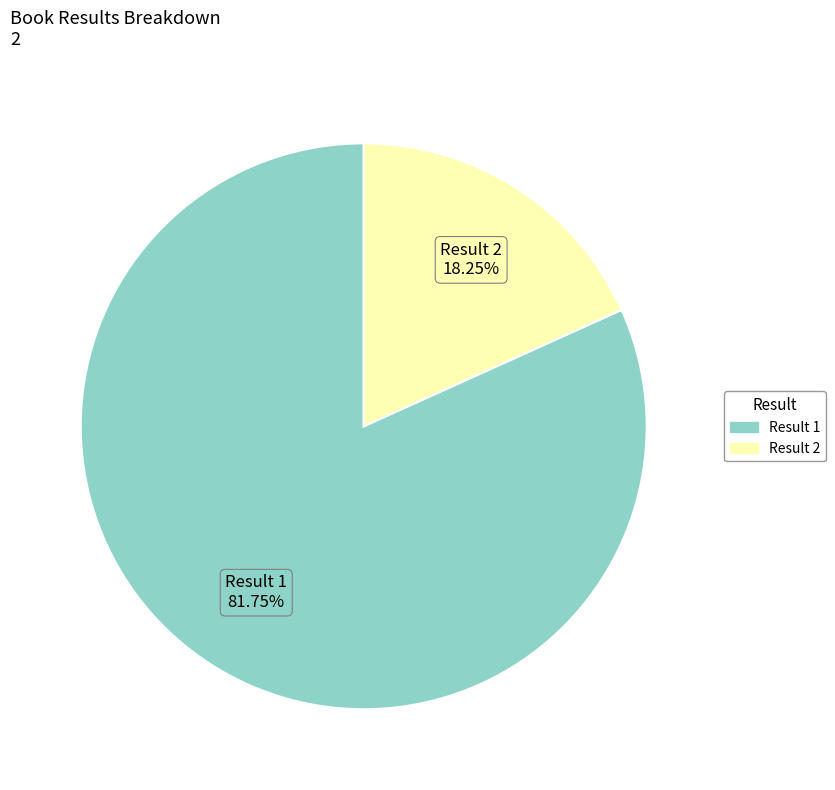

Is there a majority slice in this chart?

Yes